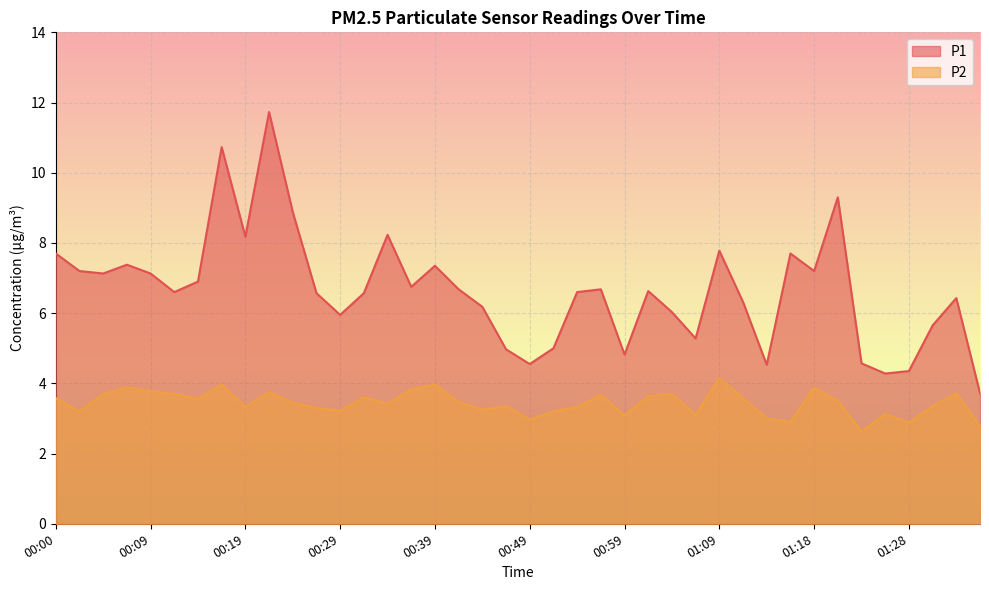

What are all the series names shown in the legend?

P1, P2